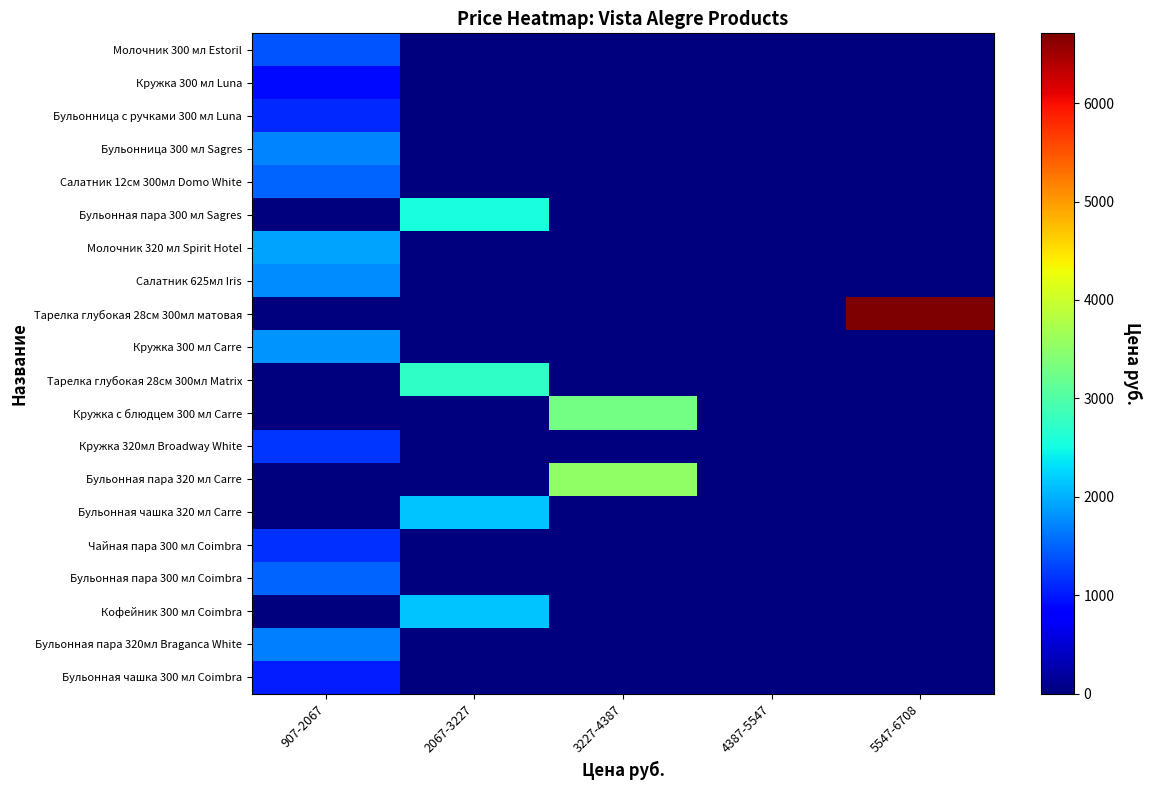

Rank the series by their maximum value, from lowest to highest.

Кружка 300 мл Luna, Бульонная чашка 300 мл Coimbra, Бульонница с ручками 300 мл Luna, Чайная пара 300 мл Coimbra, Кружка 320мл Broadway White, Молочник 300 мл Estoril, Бульонная пара 300 мл Coimbra, Салатник 12см 300мл Domo White, Бульонная пара 320мл Braganca White, Бульонница 300 мл Sagres, Салатник 625мл Iris, Кружка 300 мл Carre, Молочник 320 мл Spirit Hotel, Бульонная чашка 320 мл Carre, Кофейник 300 мл Coimbra, Бульонная пара 300 мл Sagres, Тарелка глубокая 28см 300мл Matrix, Кружка с блюдцем 300 мл Carre, Бульонная пара 320 мл Carre, Тарелка глубокая 28см 300мл матовая